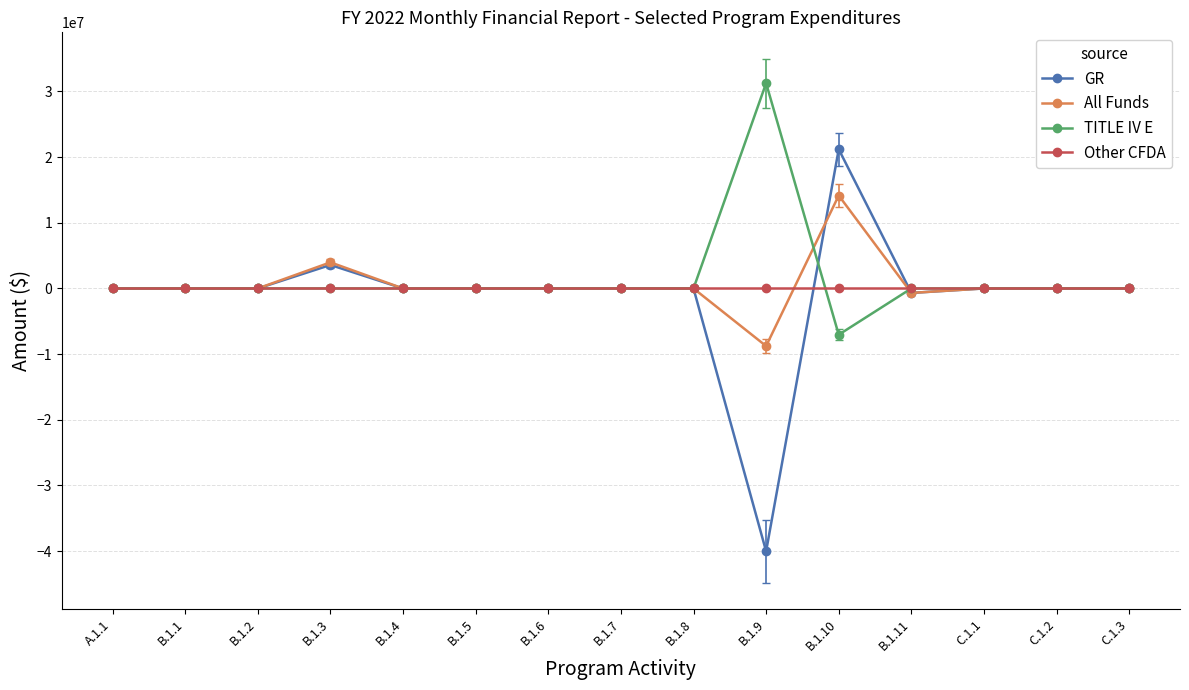

Which series has the largest range (max minus min)?

GR